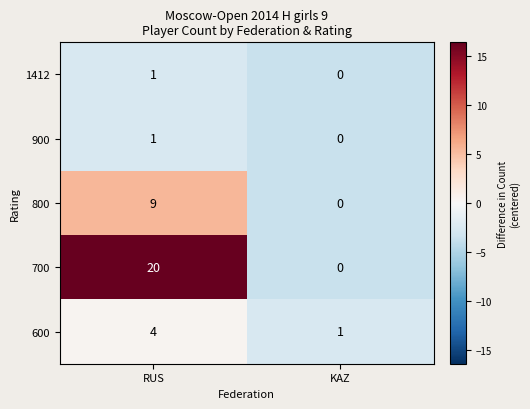

Which category has the highest value in the 800 series?

RUS